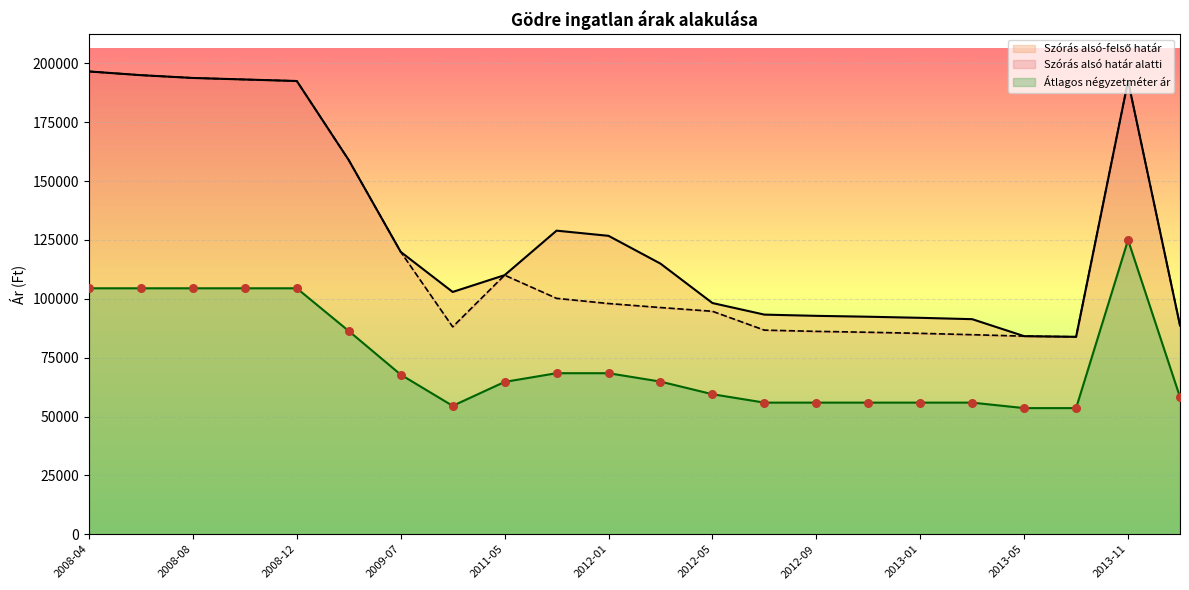

At which label does Átlagos négyzetméter ár reach its peak?

2013-11